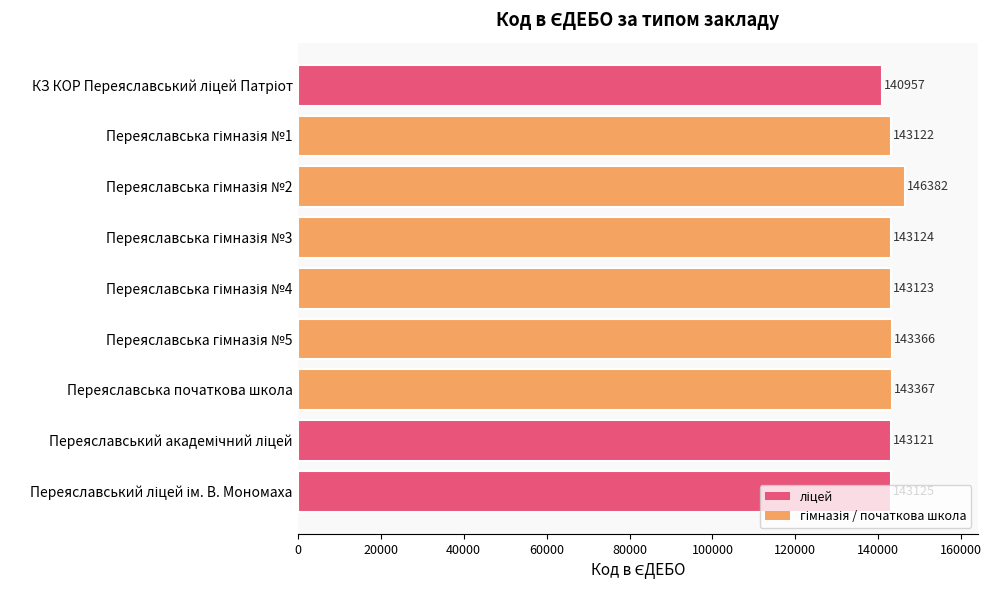

Is it true that the value at Переяславська початкова школа is 95373?

False